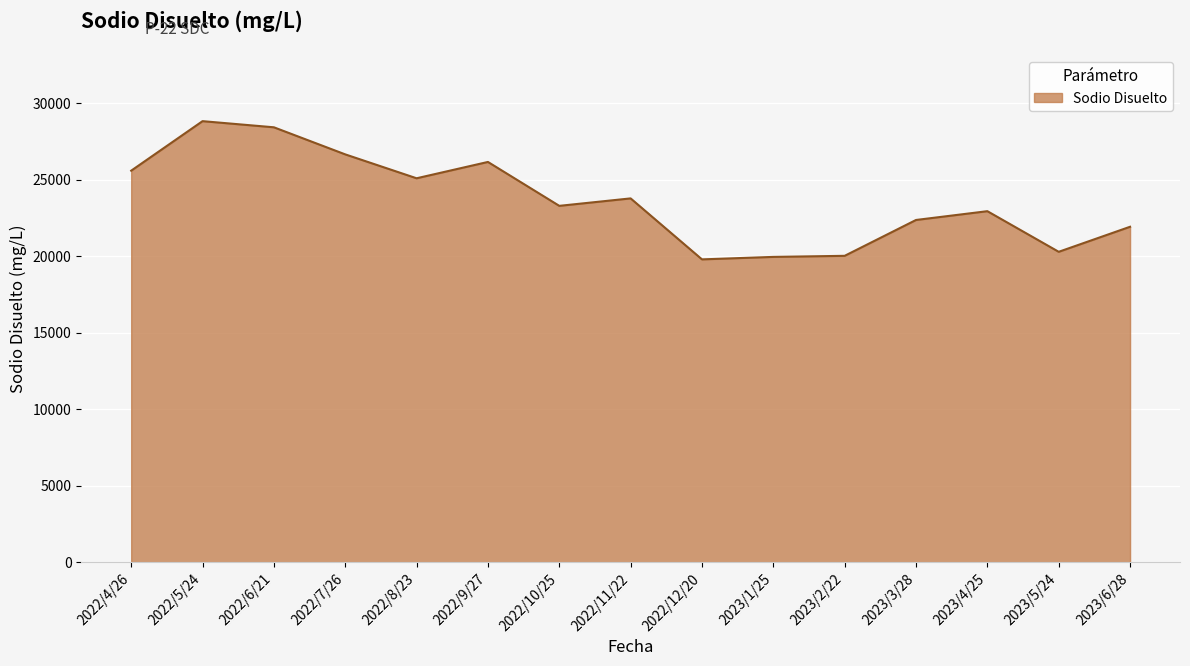

The value at 2023/1/25 is 32367.3. True or false?

False